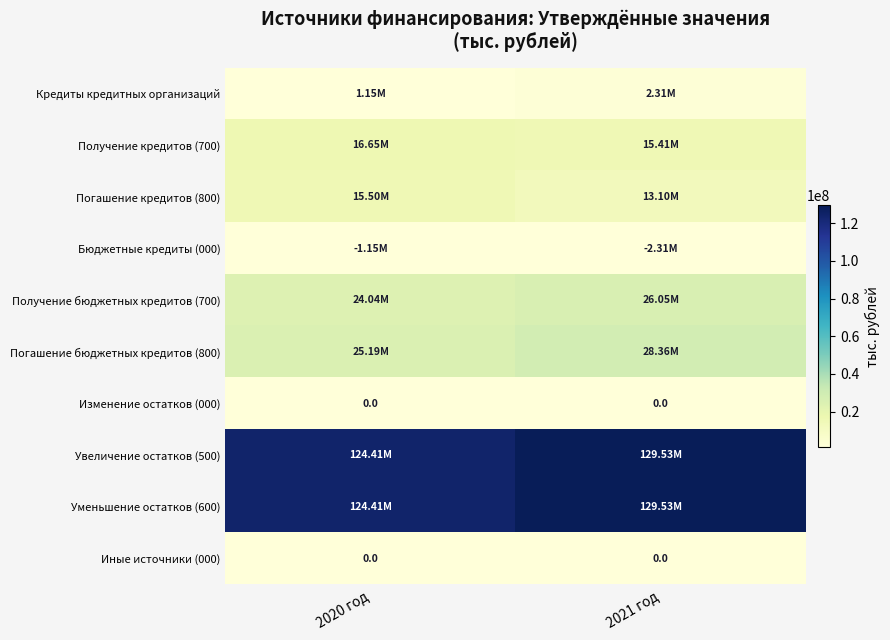

Rank the categories by Изменение остатков (000) value from highest to lowest.

2020 год, 2021 год